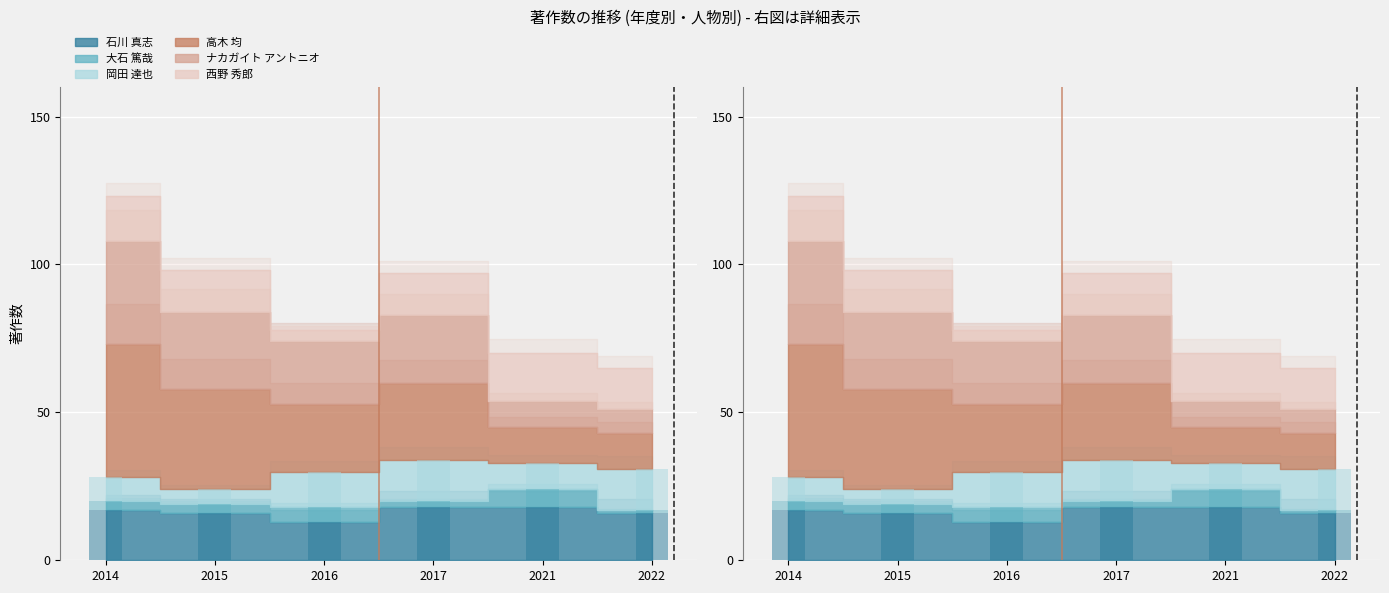

At which label is 大石 篤哉 (報告) closest to 3?

2014